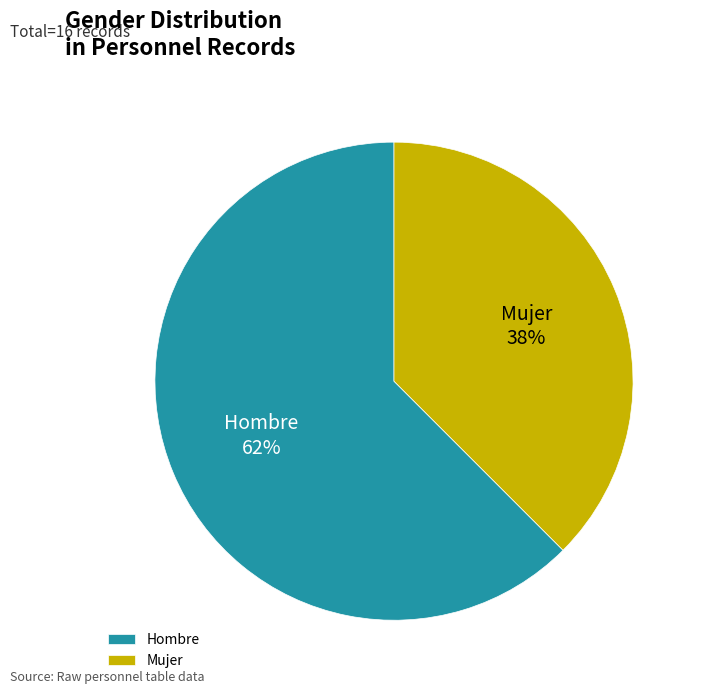

To the nearest percent, what is the combined percentage of Hombre and Mujer?

100%